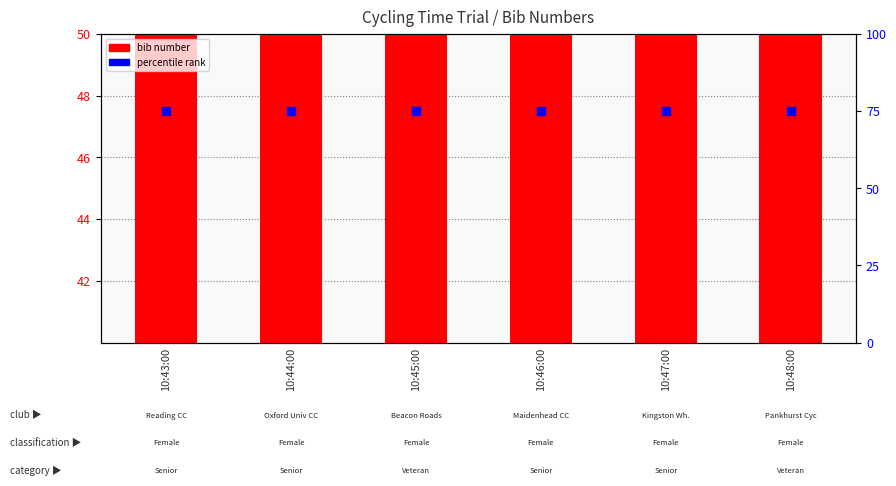

Which series has the widest spread of Y values?

bib number